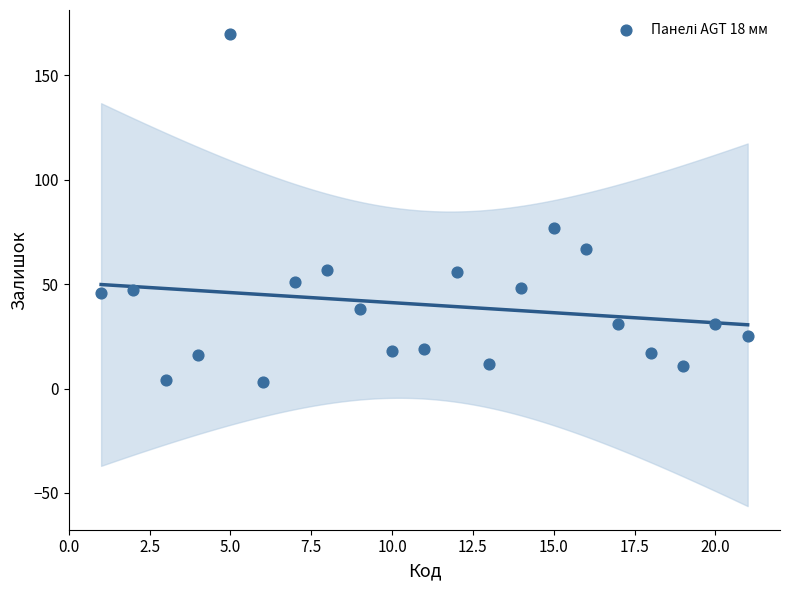

What is the range of Y values (max minus min)?

167